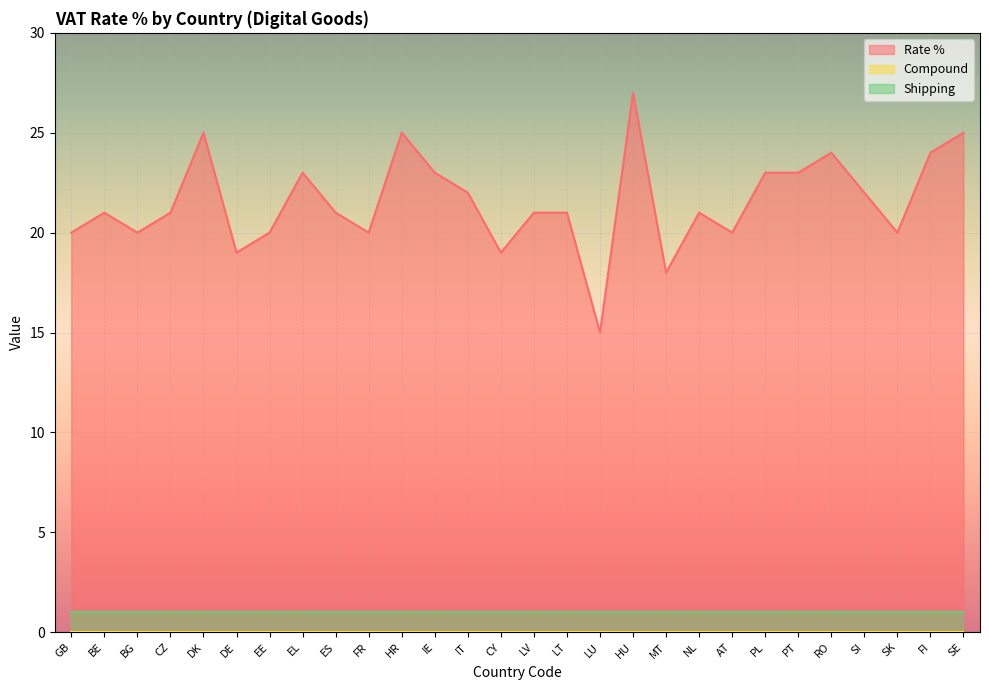

True or false: Compound and Rate % cross at least once.

False